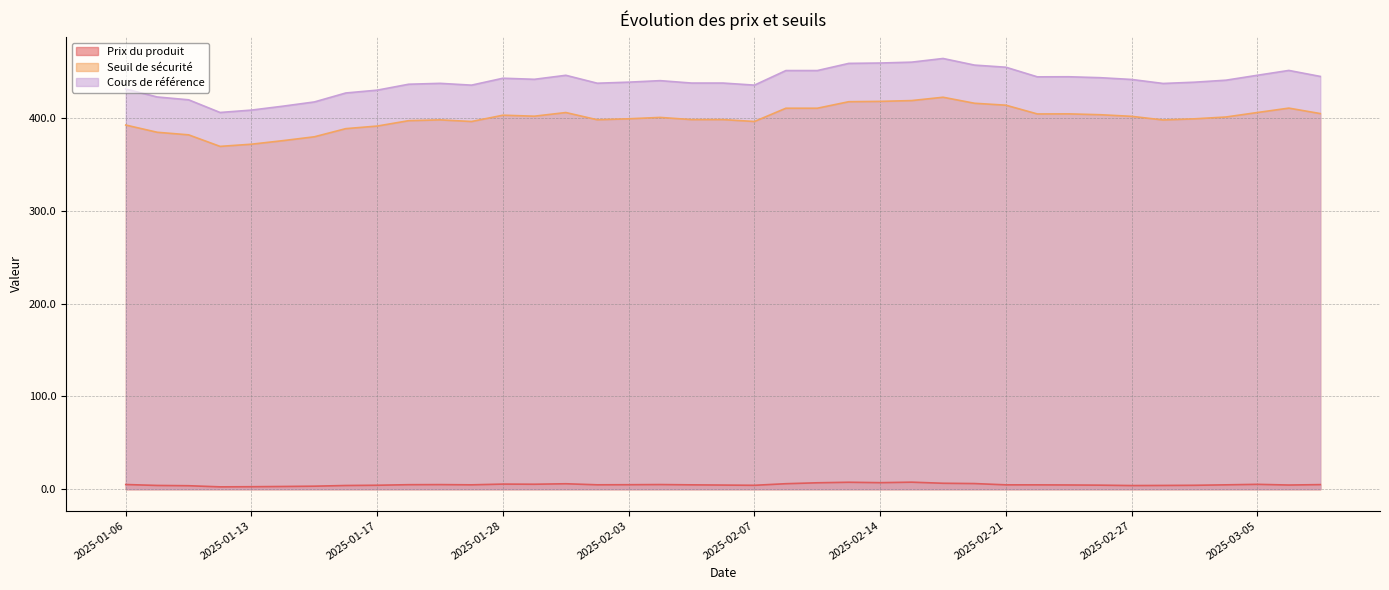

What position from the right is 2025-02-04?

22